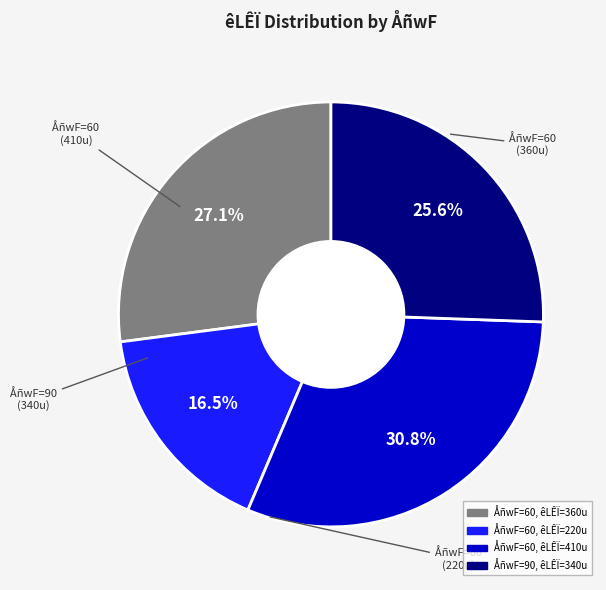

Is there any slice that represents more than half of the pie?

No